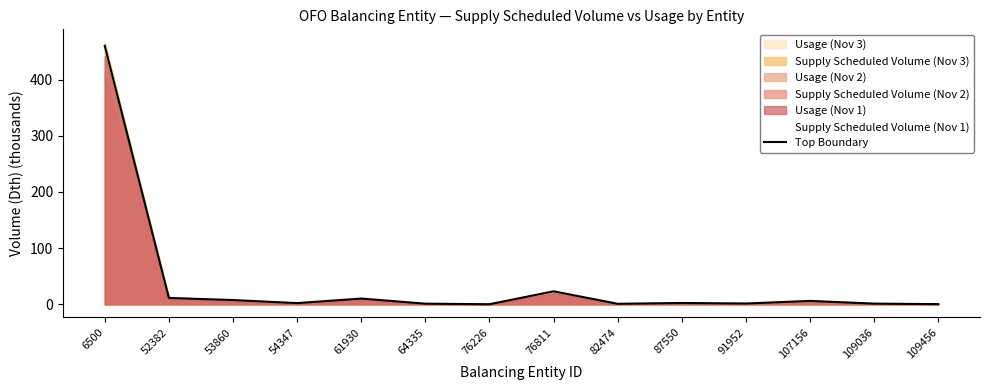

What is the value of the 3rd point from the left?

7.6